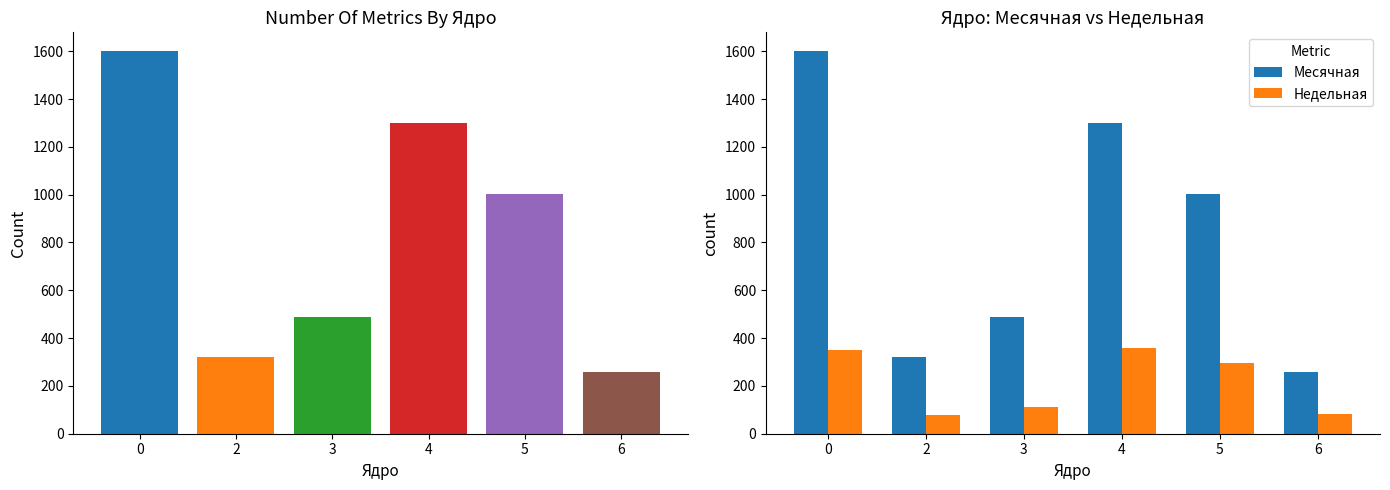

Is the value of Месячная at 0 greater than the value of Недельная at 5?

Yes